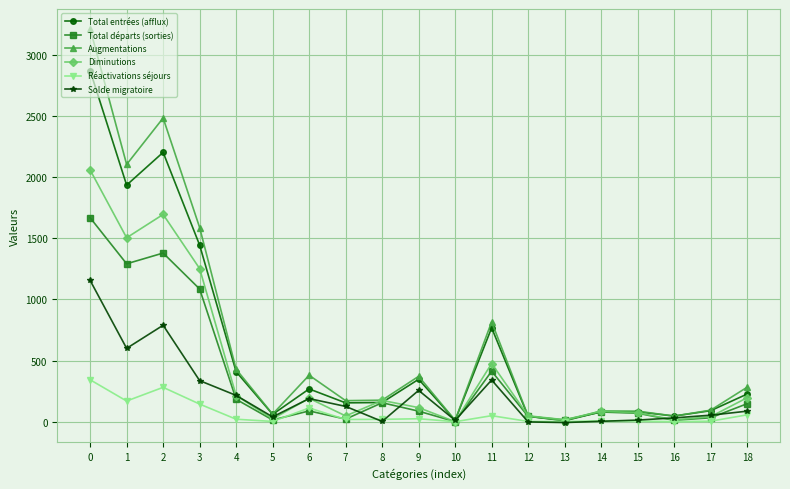

What is the lowest value of the Solde migratoire series?

-7